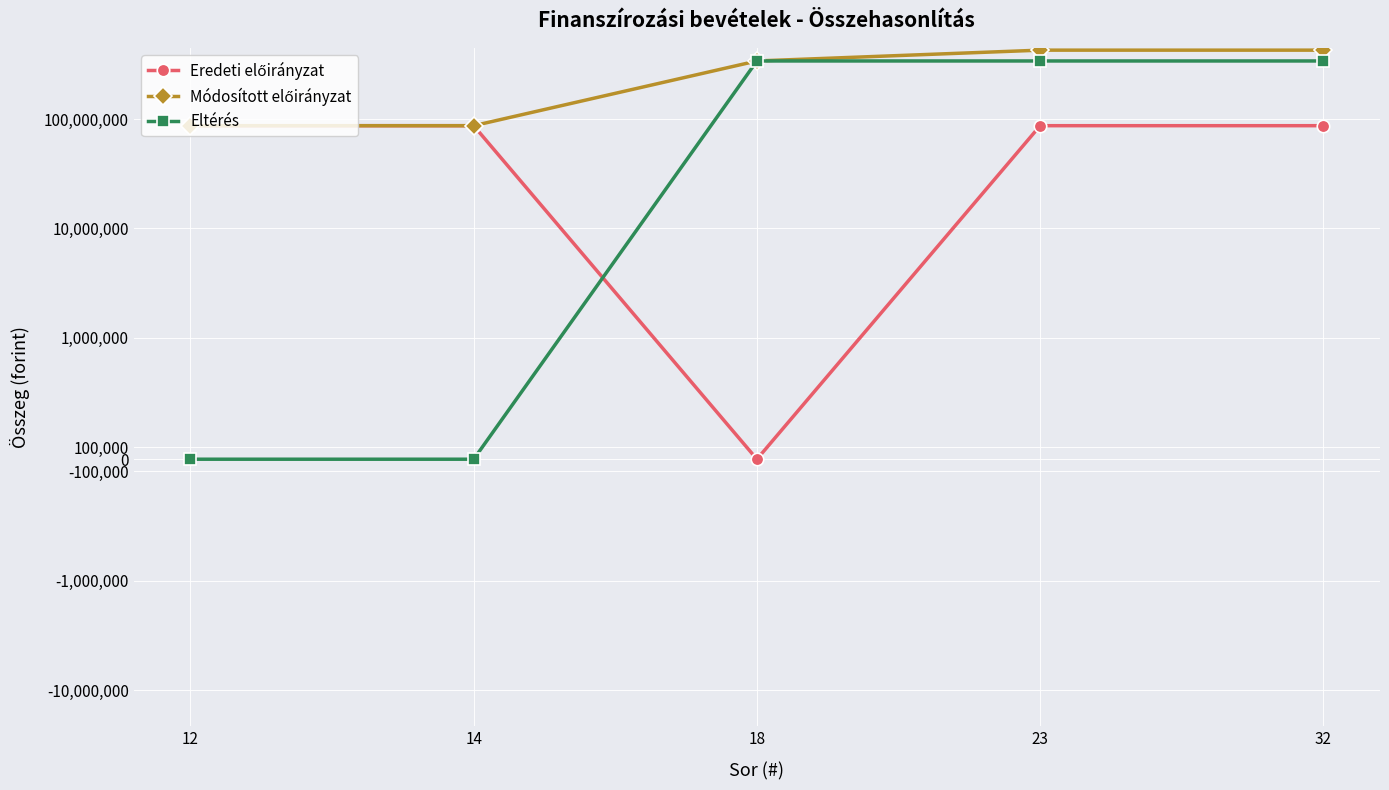

What is the difference between the highest and lowest values at 14?

86993533